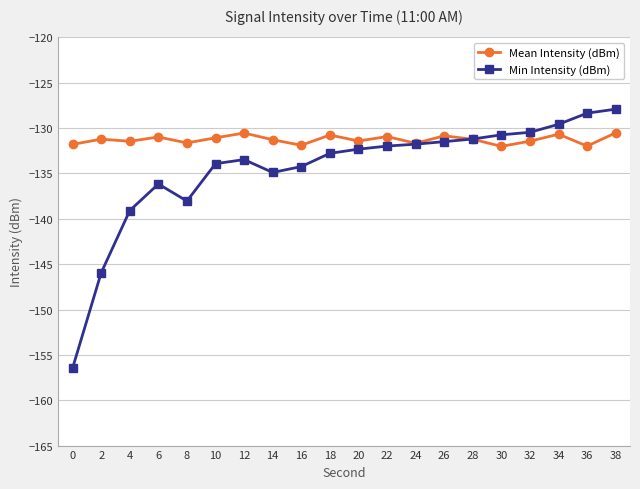

The value of Min Intensity (dBm) at 36 is -128.3. True or false?

True